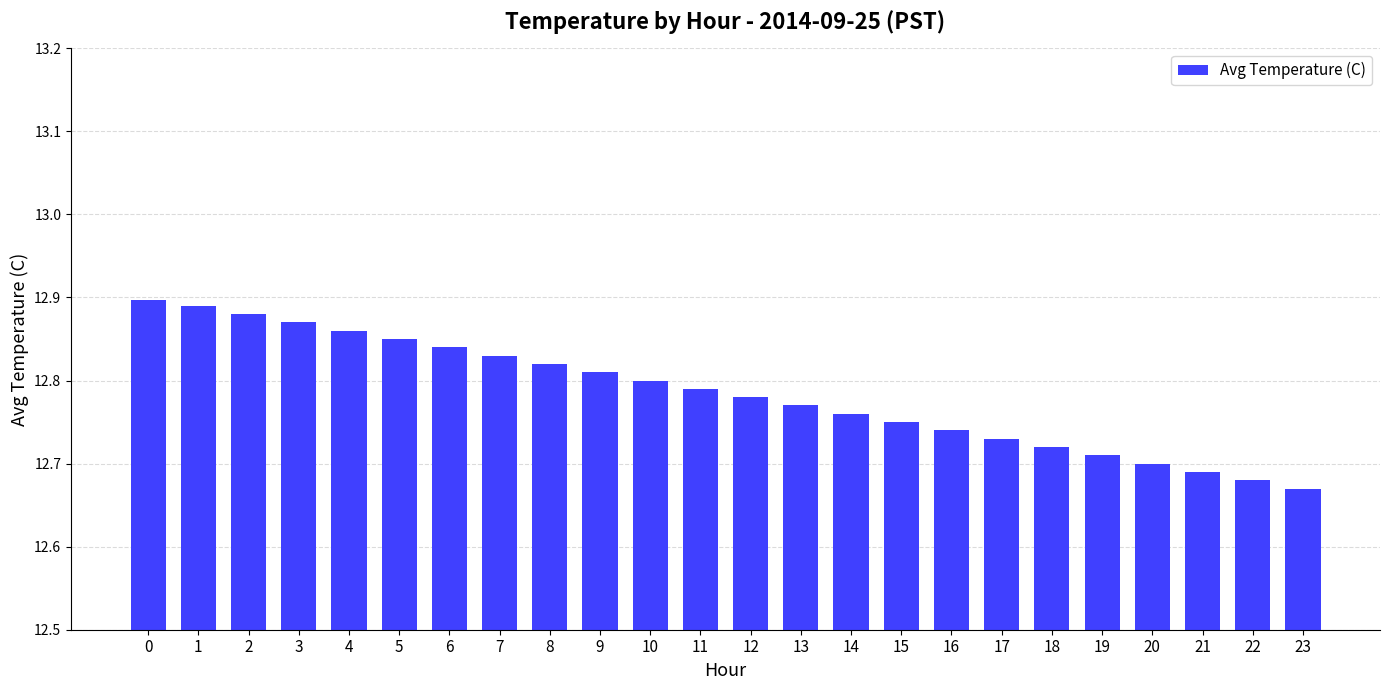

The value at 15 is 12.8. True or false?

True